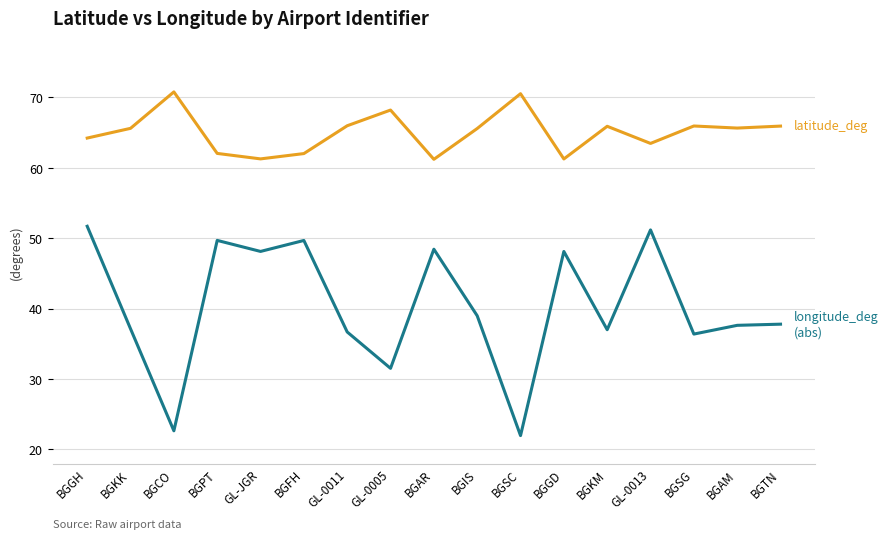

How many distinct data groups are displayed?

2